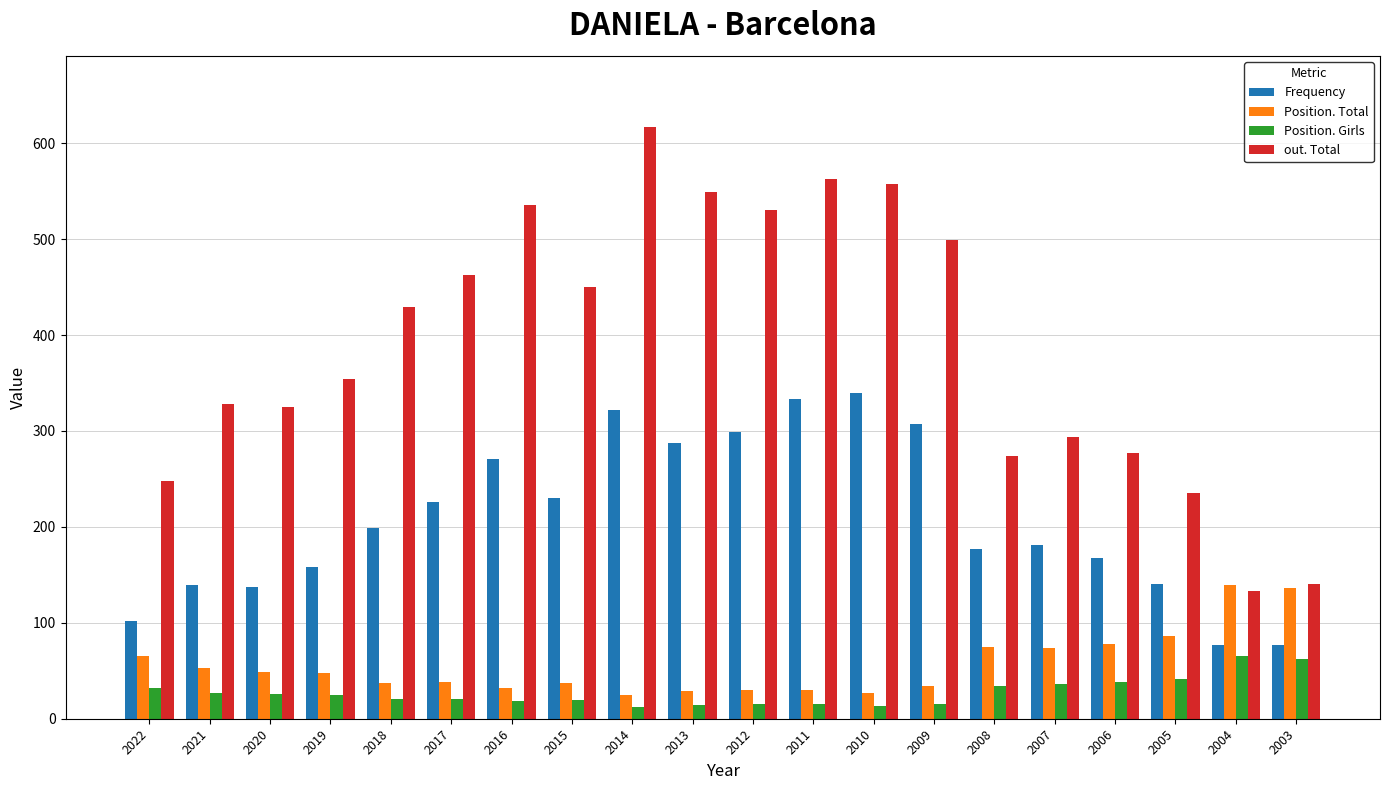

Are the bars horizontal?

No